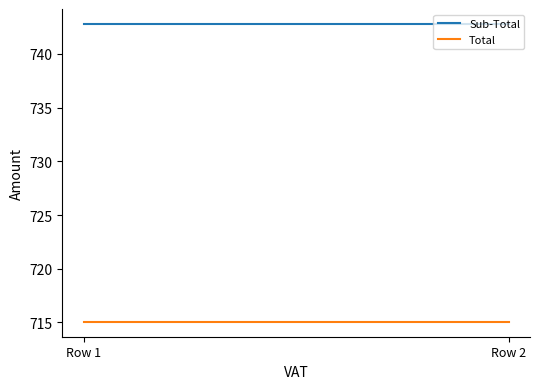

What is the smallest value displayed?

715.1